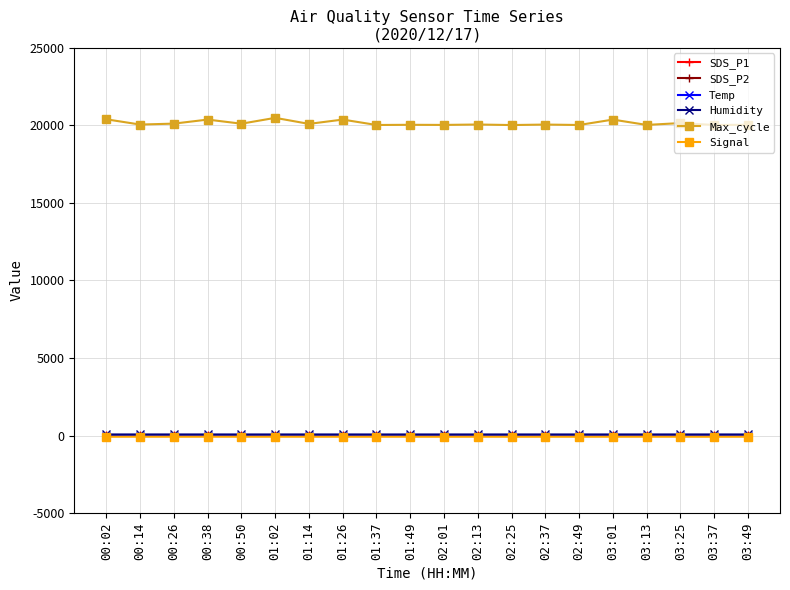

Where does the Humidity series first go above 76?

00:02